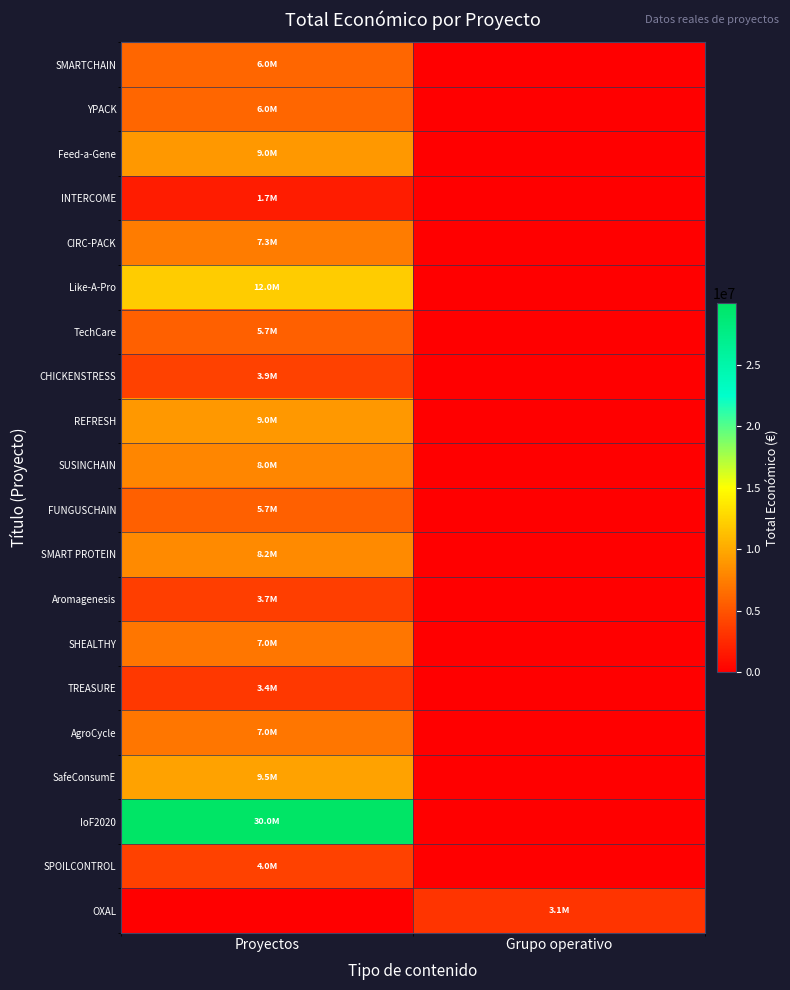

Which series has the largest total across all categories?

IoF2020